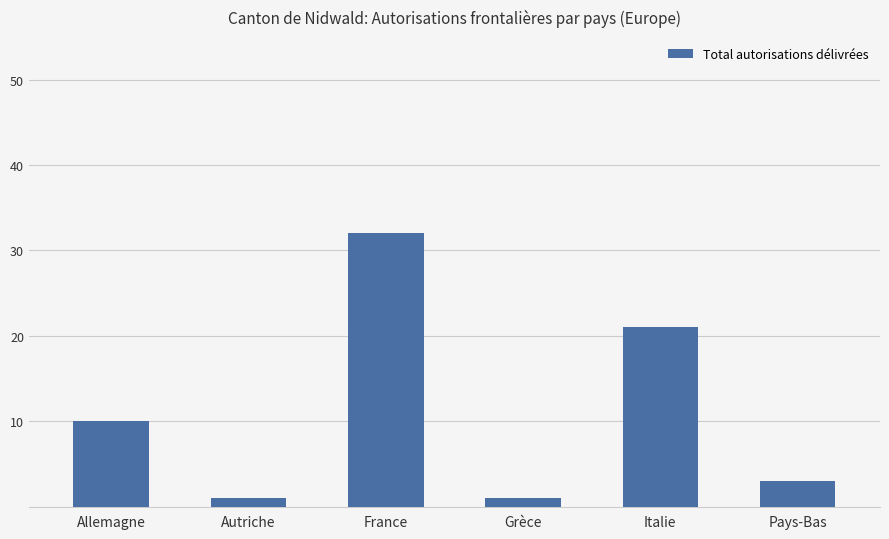

Reading left to right, transcribe all the data shown in this chart.

10	1	32	1	21	3